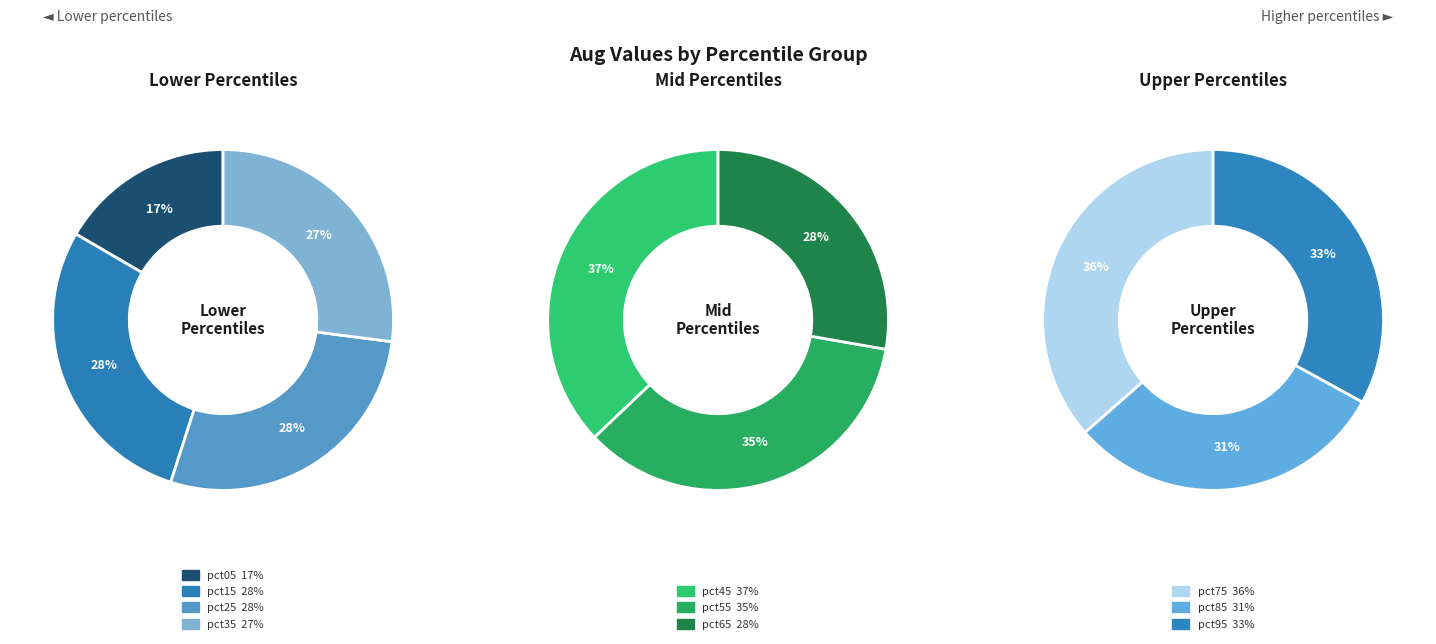

Combined, do pct95 and pct65 account for over 50%?

No